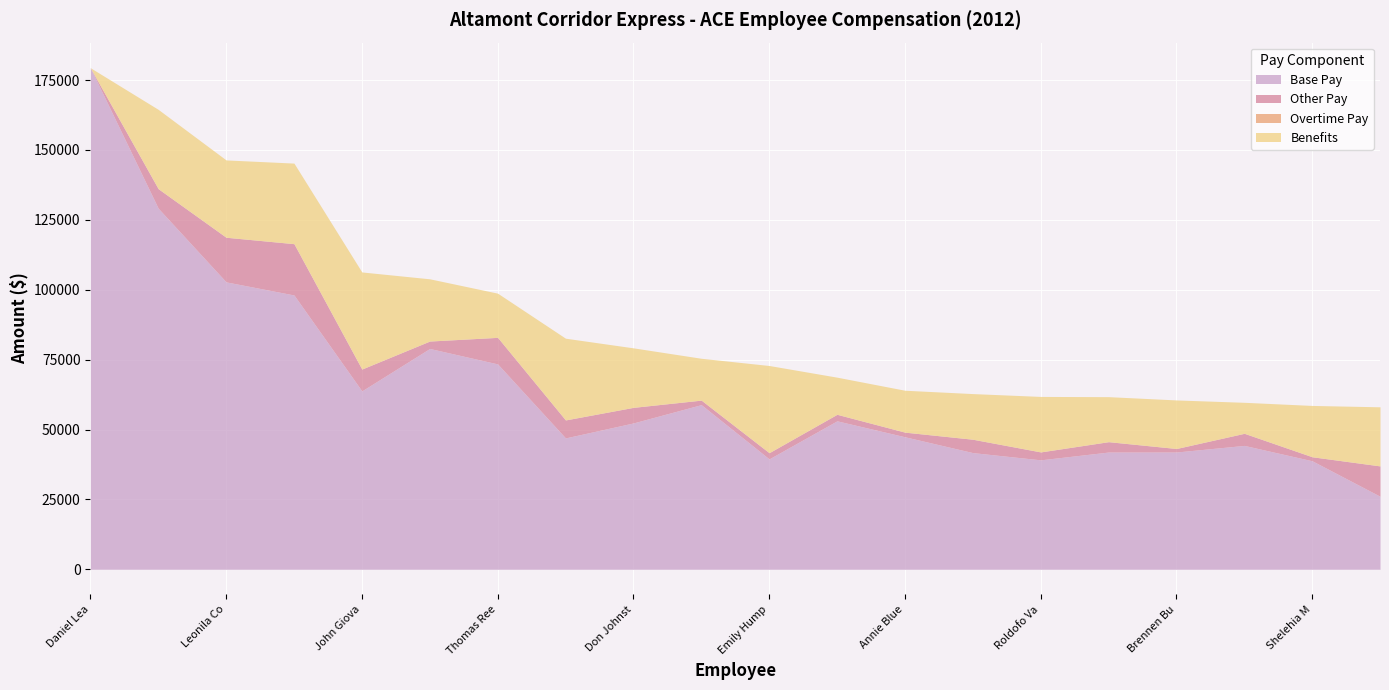

What is the spread (max minus min) of values at Emily Humphries?

39495.4